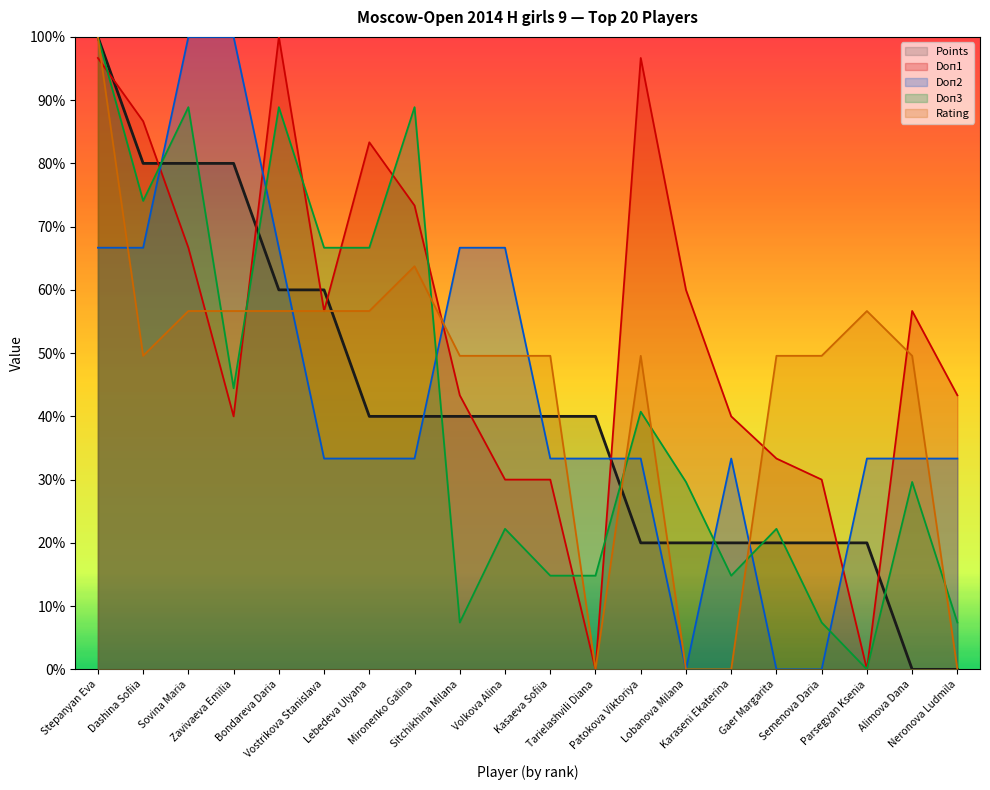

How many intersections are there between Points and Doп3?

9